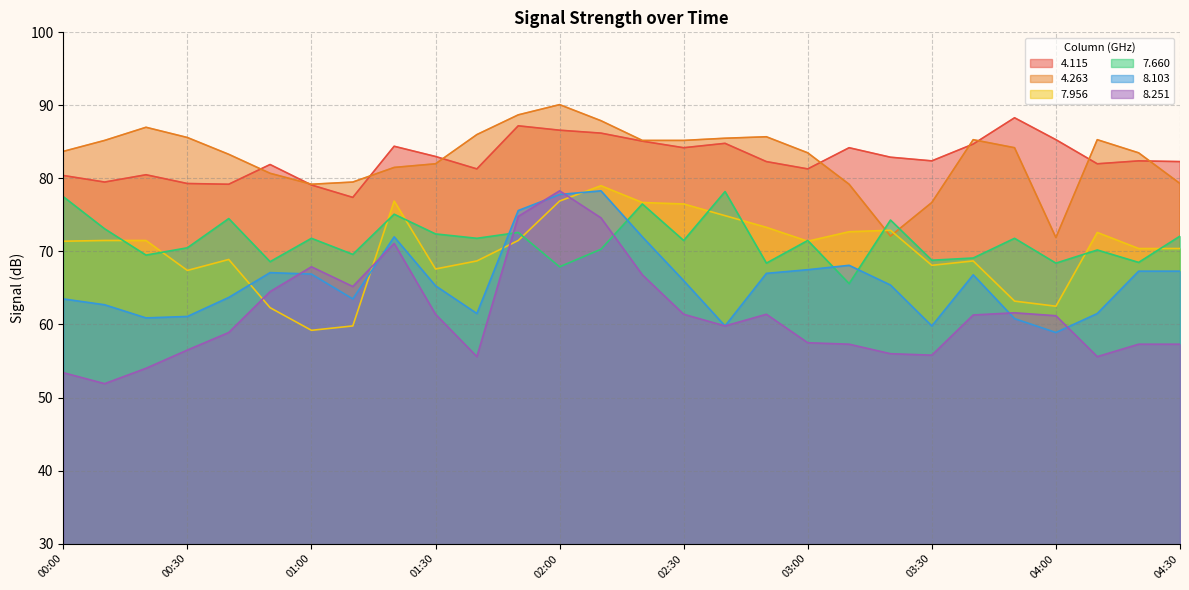

At how many categories does at least one series exceed 60?

28